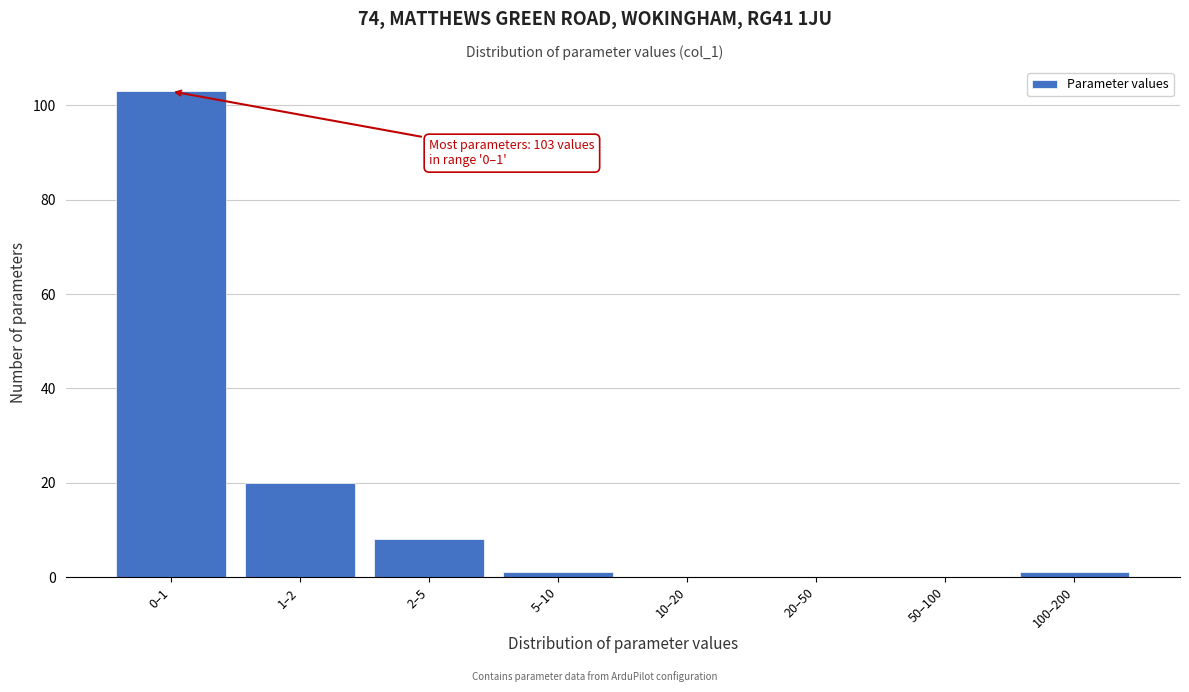

Reading left to right, list all the values displayed in this chart.

0–1=103	1–2=20	2–5=8	5–10=1	10–20=0	20–50=0	50–100=0	100–200=1